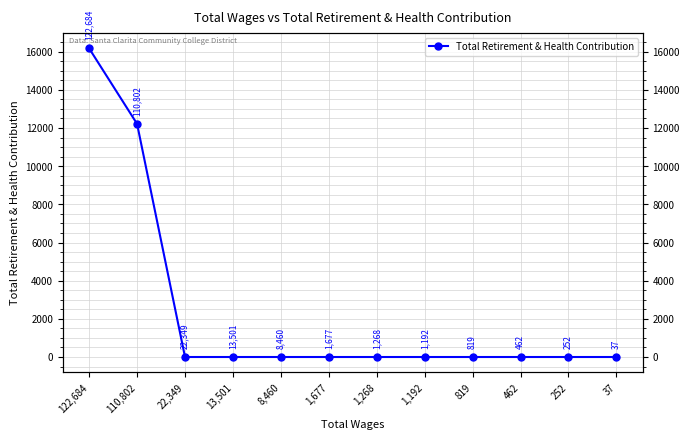

True or false: the data shows 0 at 819.

True